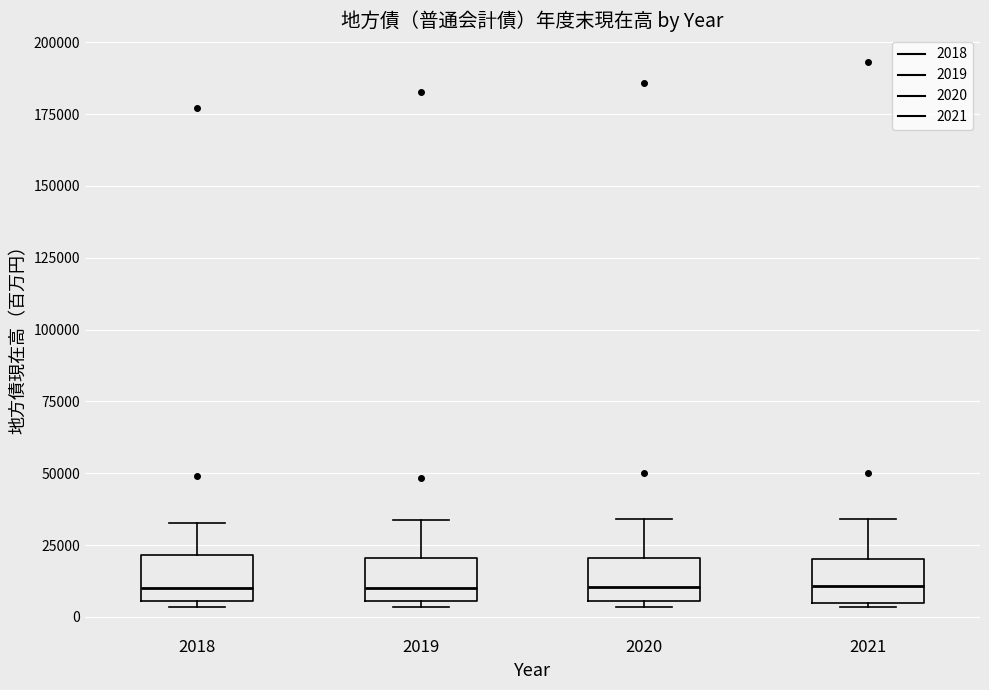

Reading left to right, transcribe this box plot: for each box, give where its median line is, the range the box spans, and where its two whiskers end, as read against the y-axis. The values are not printed on the chart, so give them approximately, as read against the axis.

2018: median 10000, box 5000 to 20000, whiskers 5000 (just below the box's lower edge) to 35000
2019: median 10000, box 5000 to 20000, whiskers 5000 (just below the box's lower edge) to 35000
2020: median 10000, box 5000 to 20000, whiskers 5000 (just below the box's lower edge) to 35000
2021: median 10000, box 5000 to 20000, whiskers 5000 to 35000